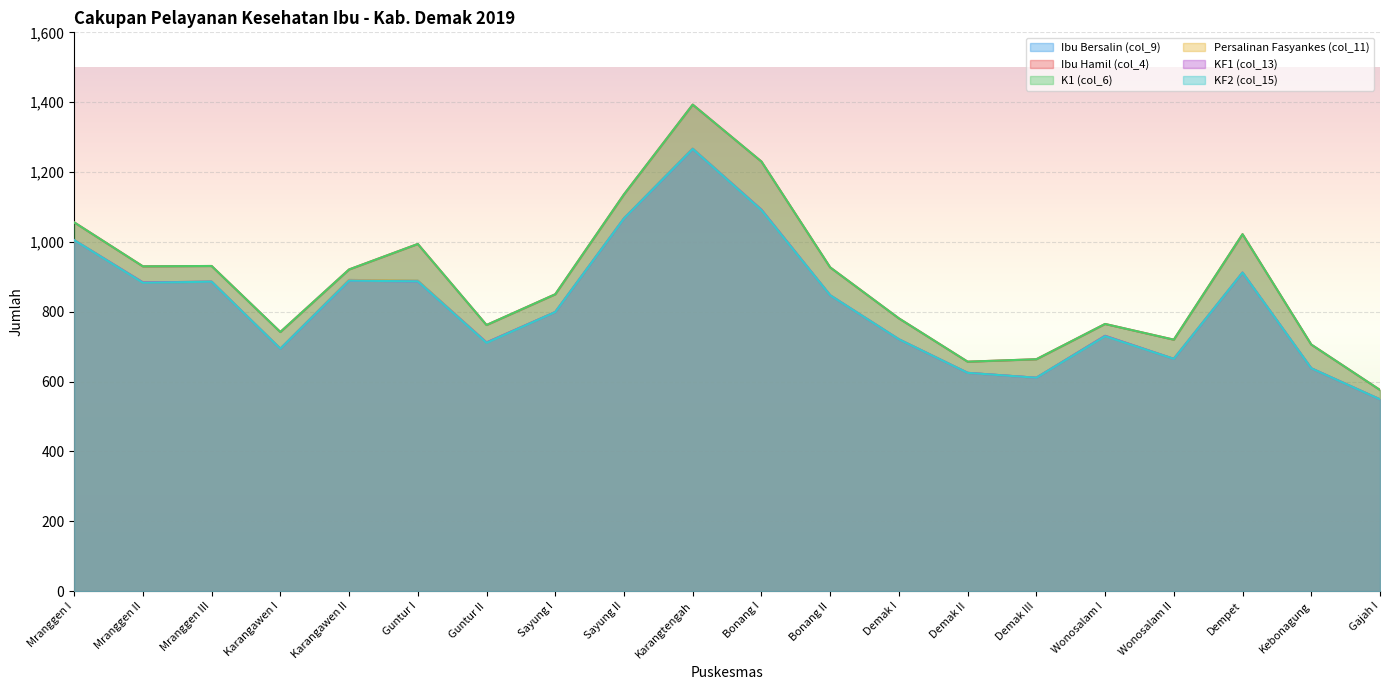

The Persalinan Fasyankes (col_11) series shows 1092 at Bonang I. True or false?

True